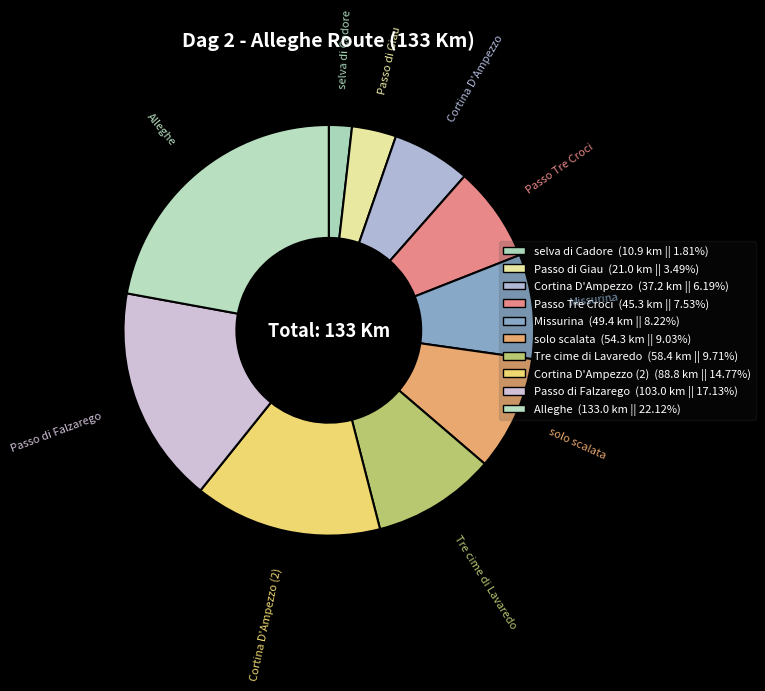

Does any single category account for the majority?

No